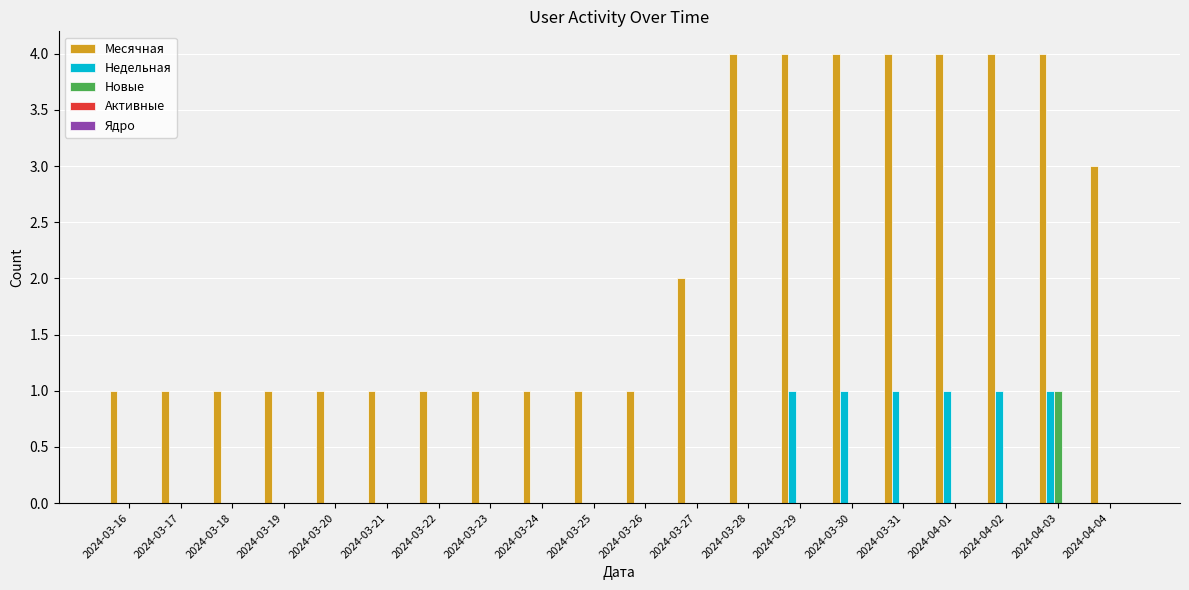

What is the greatest value displayed?

4